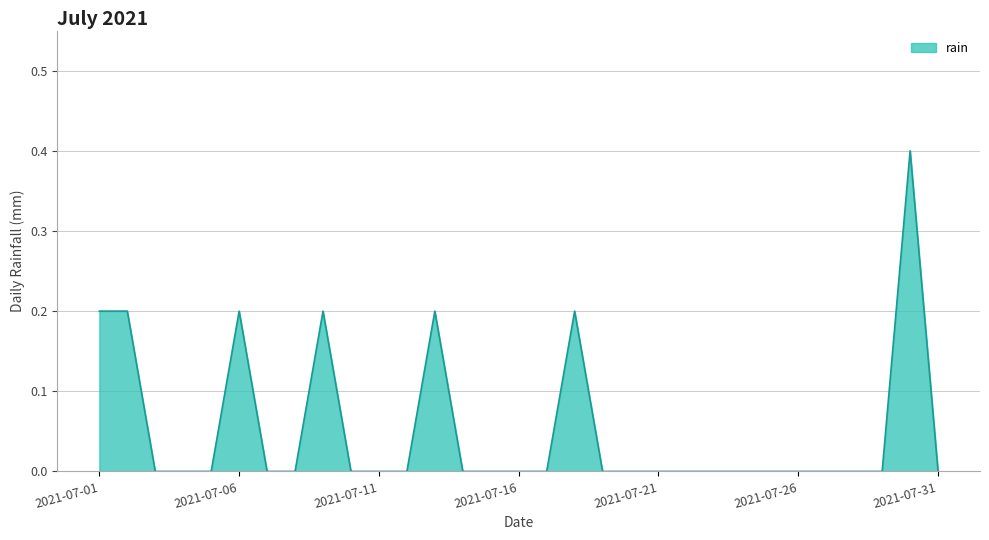

What is the difference between the maximum and minimum values?

0.4